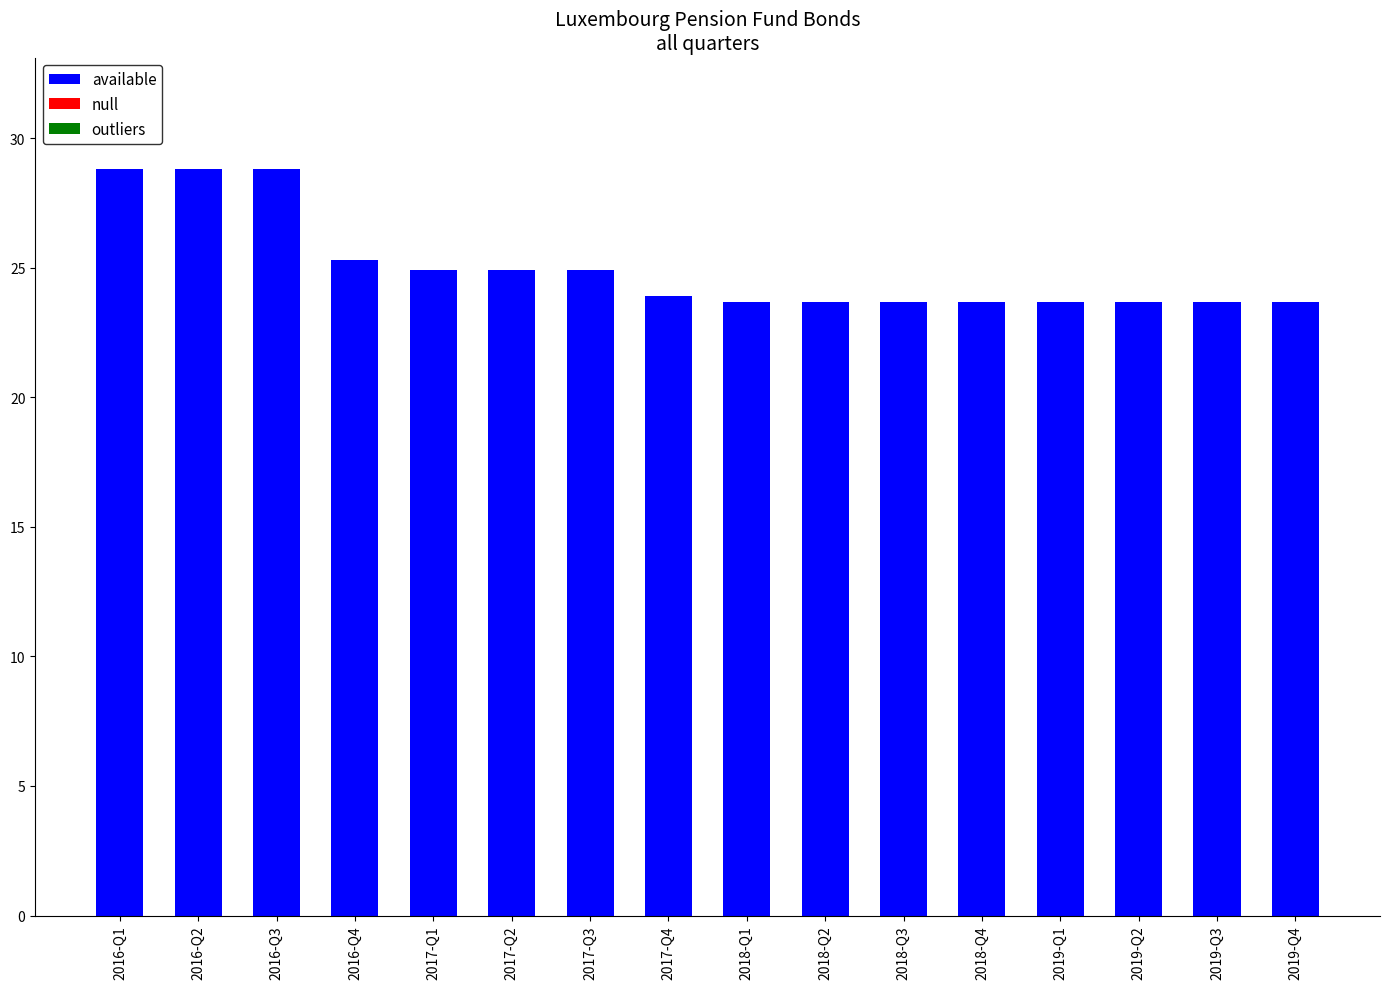

What is the difference between the maximum and minimum values?

5.1